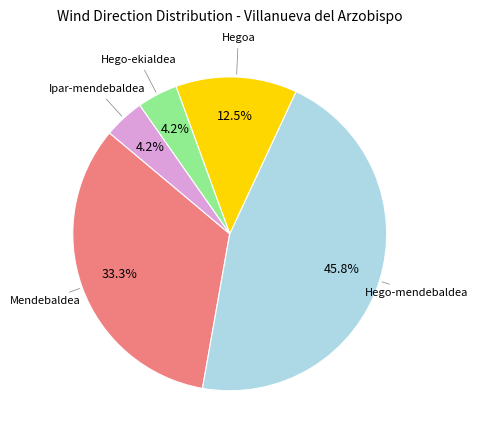

Does any single category account for the majority?

No